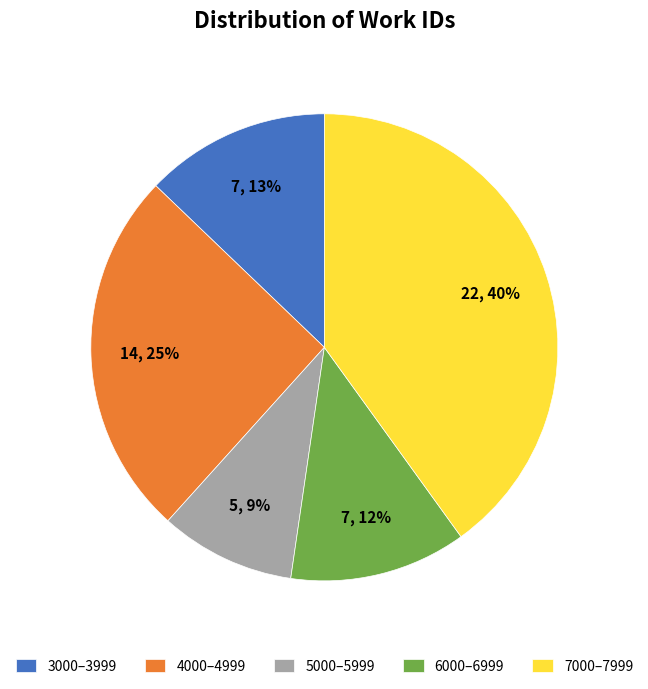

The 4000–4999 slice represents 25% of the pie. True or false?

True